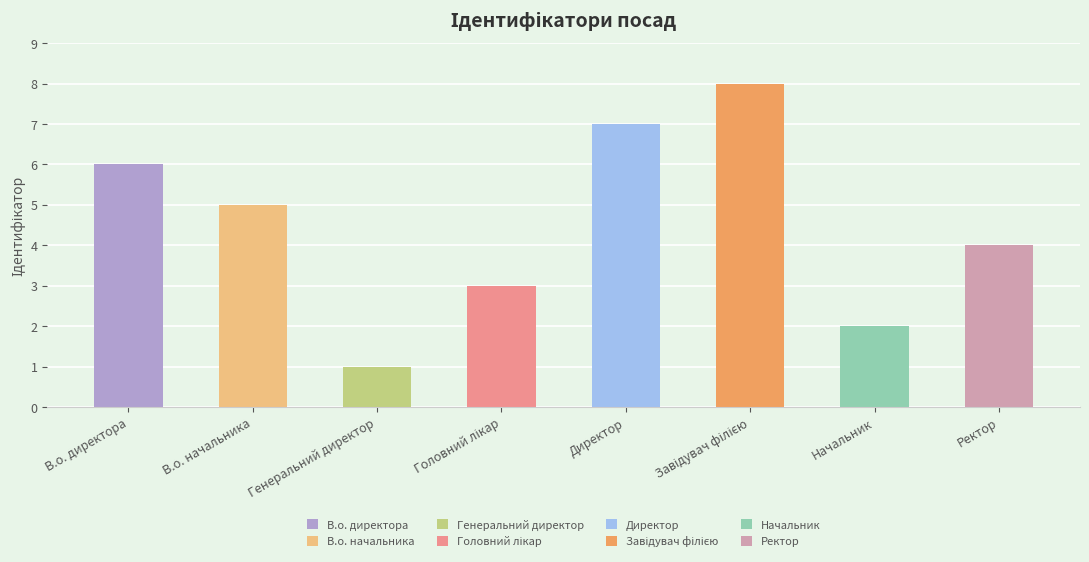

Which label corresponds to the largest value in the chart?

Завідувач філією